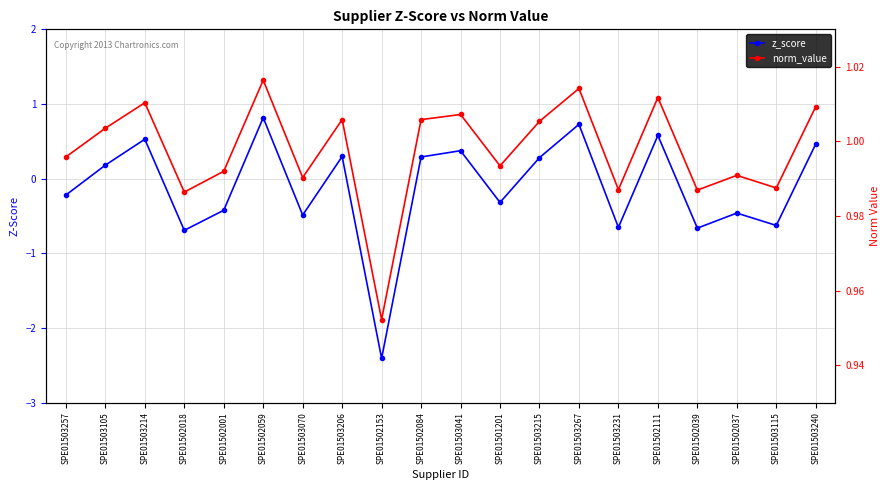

Rank the categories by norm_value value from lowest to highest.

SPE01502153, SPE01502018, SPE01502039, SPE01503231, SPE01503115, SPE01503070, SPE01502037, SPE01502001, SPE01501201, SPE01503257, SPE01503105, SPE01503215, SPE01502084, SPE01503206, SPE01503041, SPE01503240, SPE01503214, SPE01502111, SPE01503267, SPE01502059